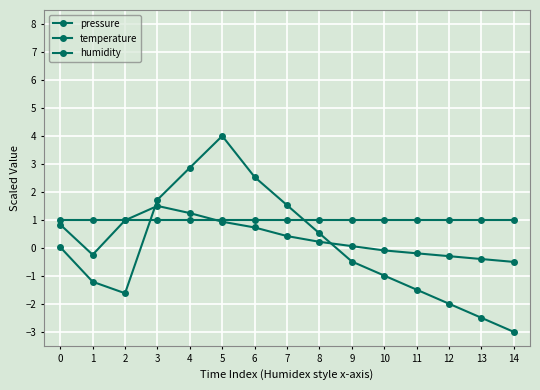

How many lines are shown in the chart?

3